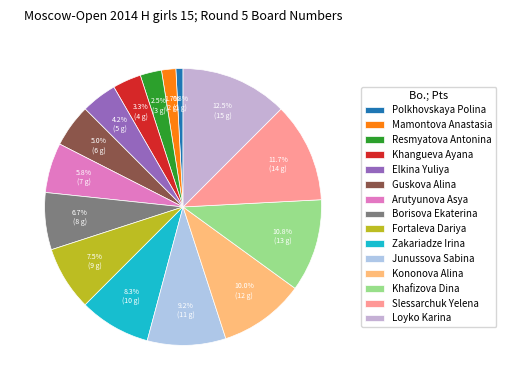

Is there any slice that represents more than half of the pie?

No